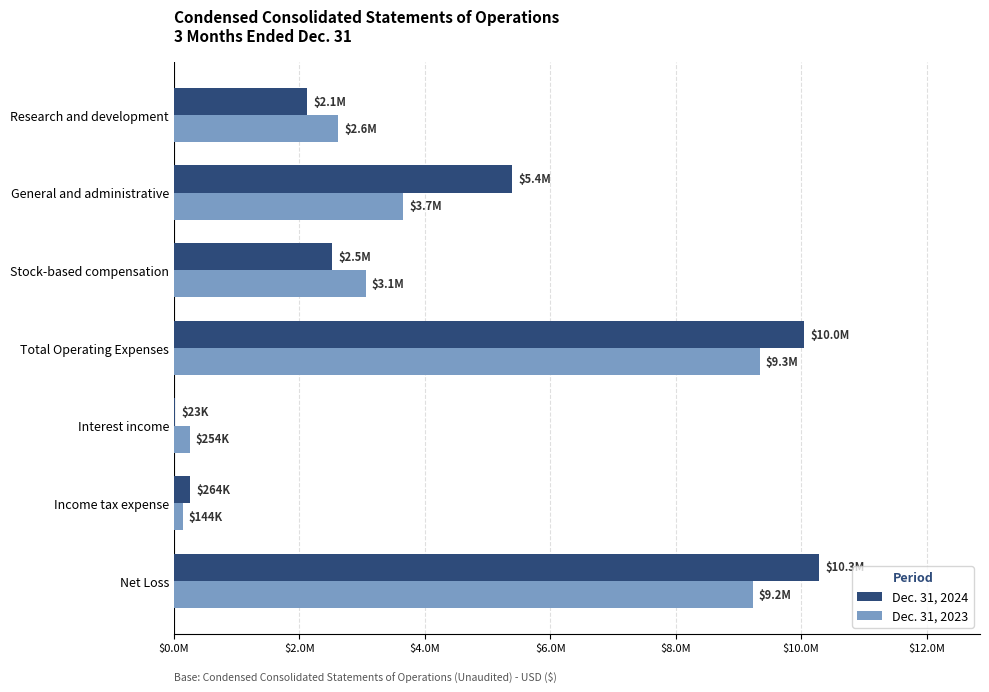

What is the maximum value shown in the chart?

10281246